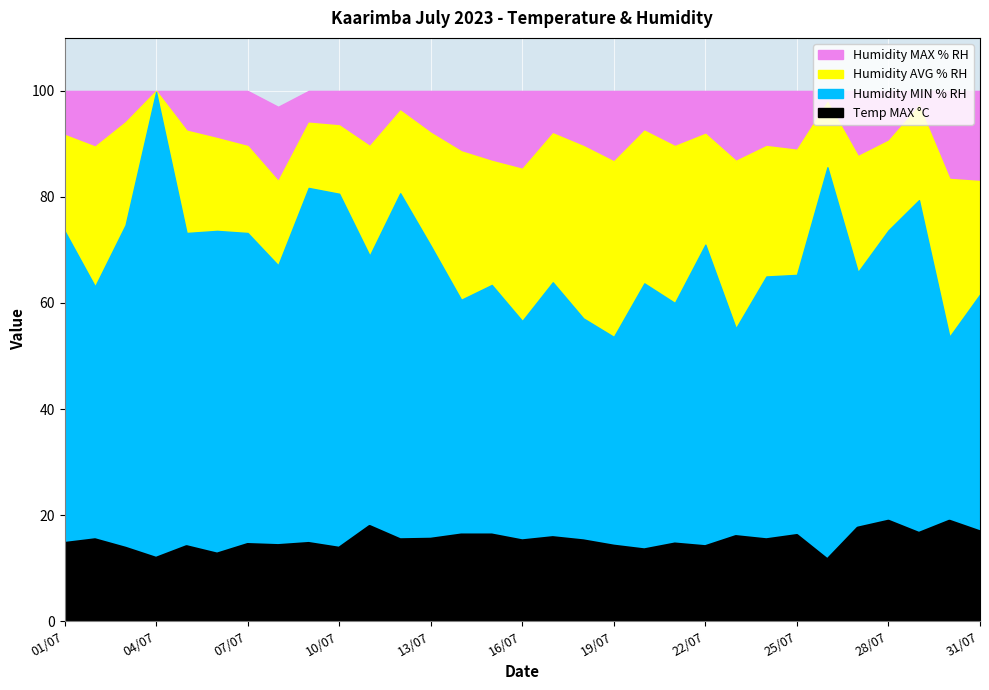

Is it true that Humidity MIN % RH equals 93.7 at 24/07?

False